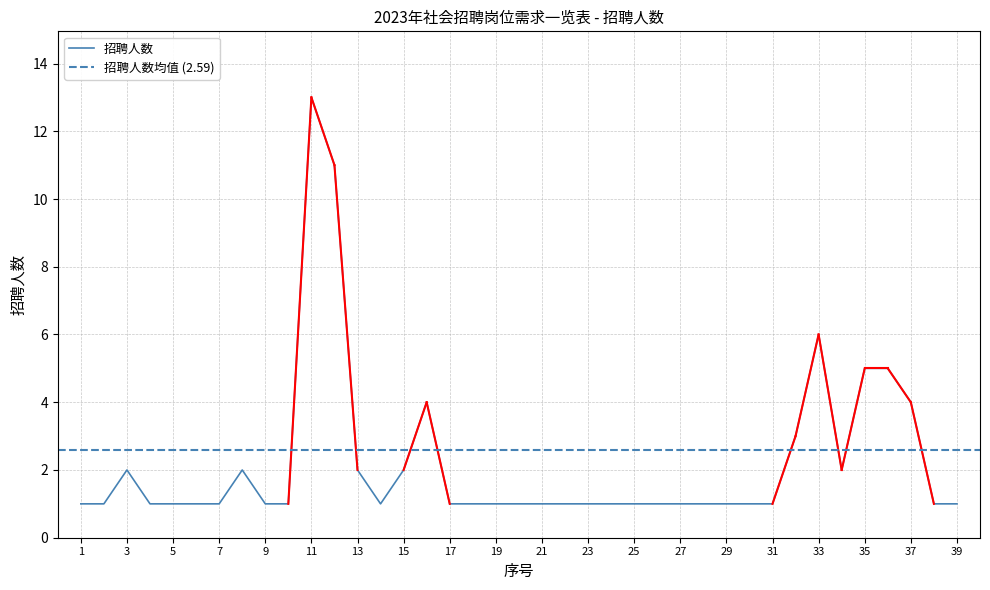

How many distinct data groups are displayed?

1